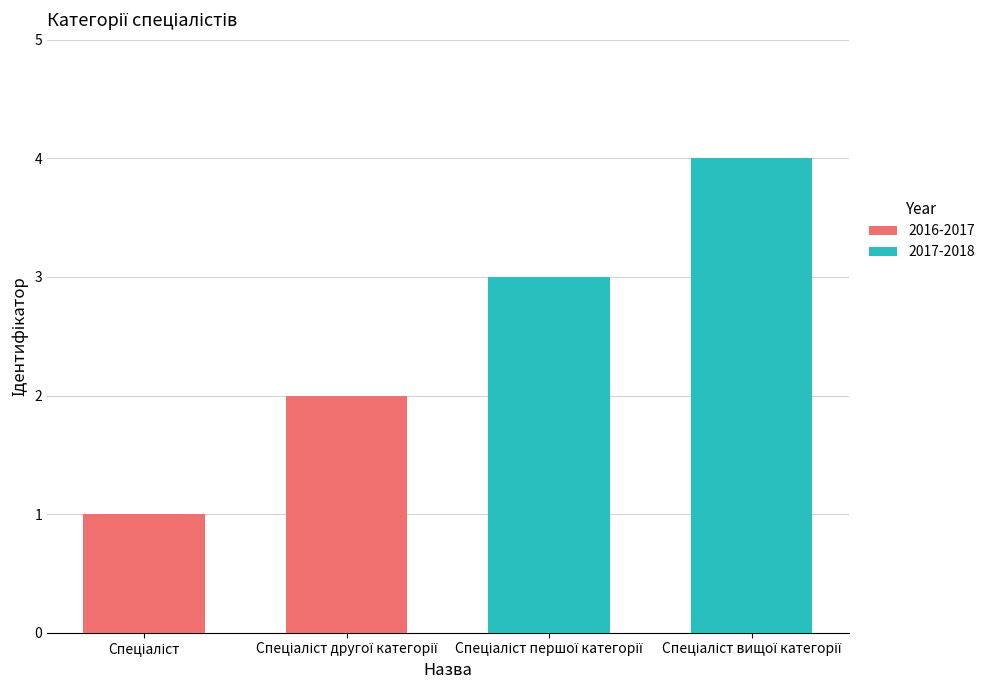

Count the values in the range 2 to 4.

3